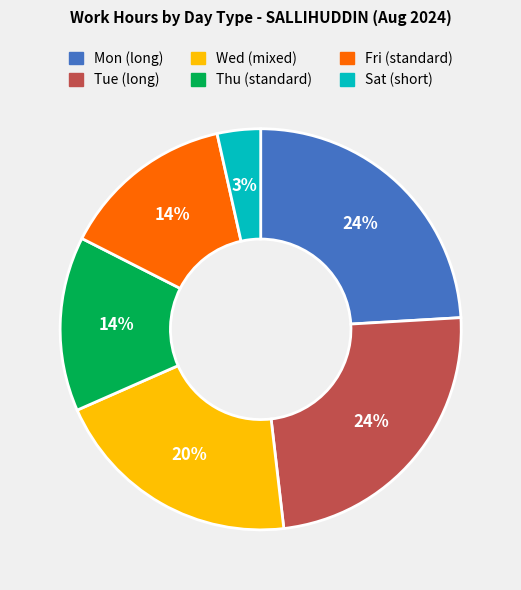

To the nearest percent, what is the difference between the largest and smallest slice percentages?

21%